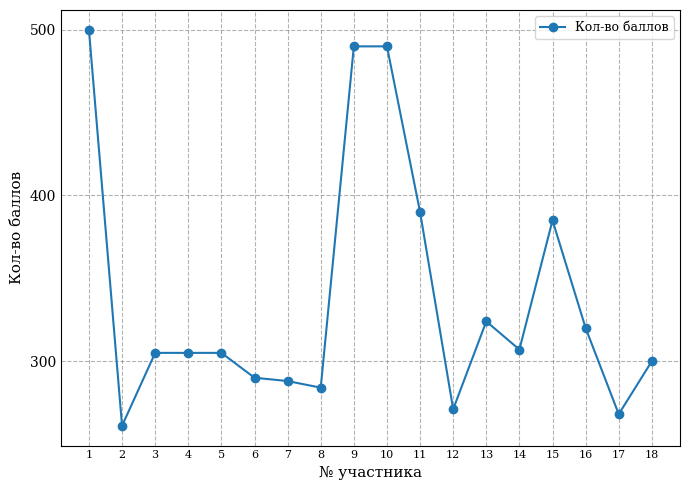

Is it true that the value at 1 is 774?

False